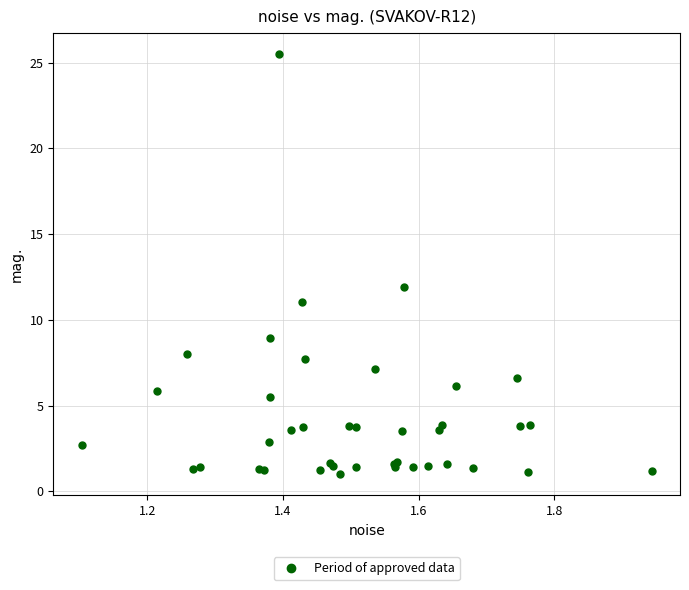

What Y value in the scatter plot is closest to 13?

11.9